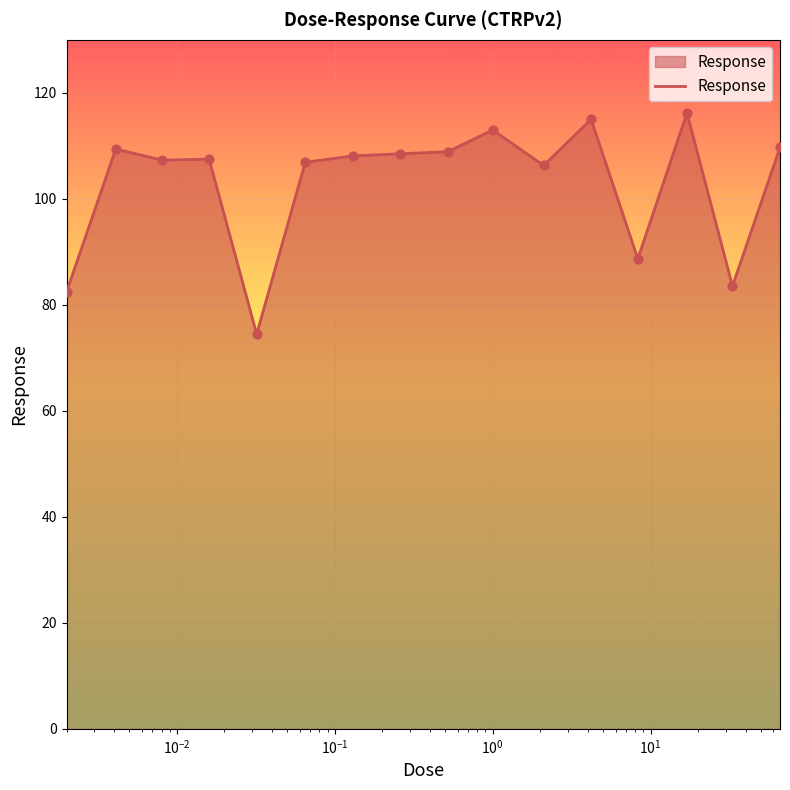

What is the maximum value shown in the chart?

116.2